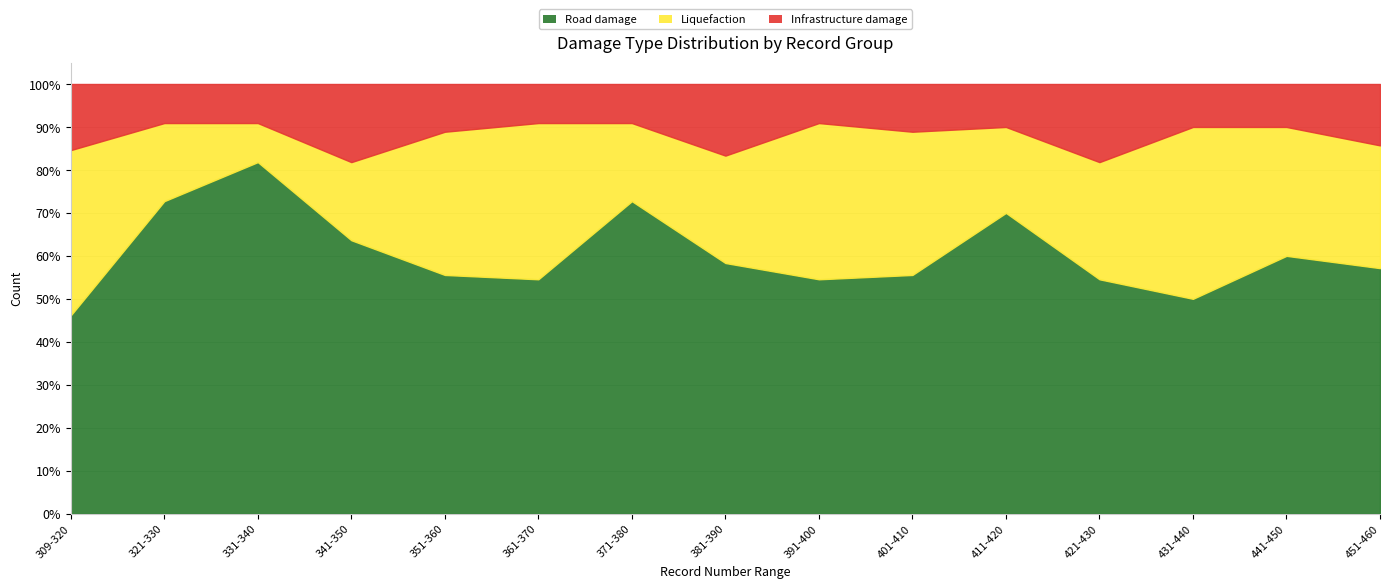

At which category is the sum across all series the highest?

309-320